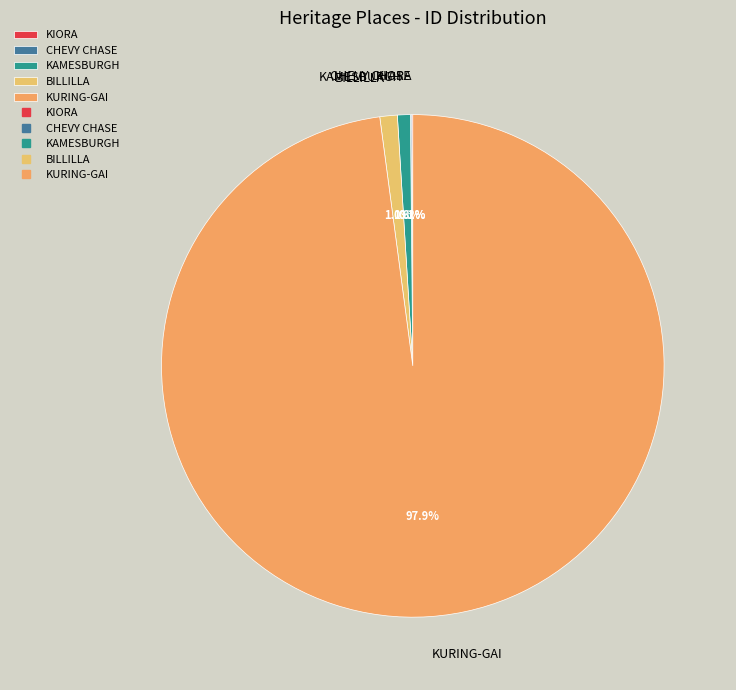

What is the largest slice in the pie chart?

KURING-GAI